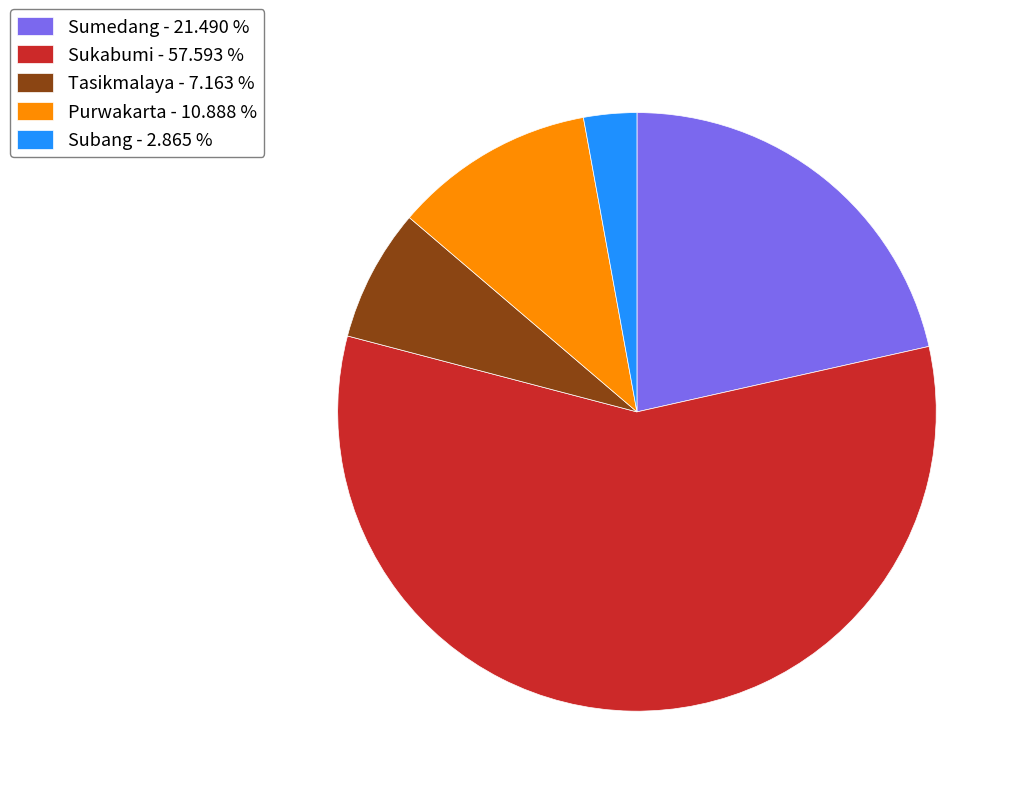

Is it true that Purwakarta is 11% of the pie?

True